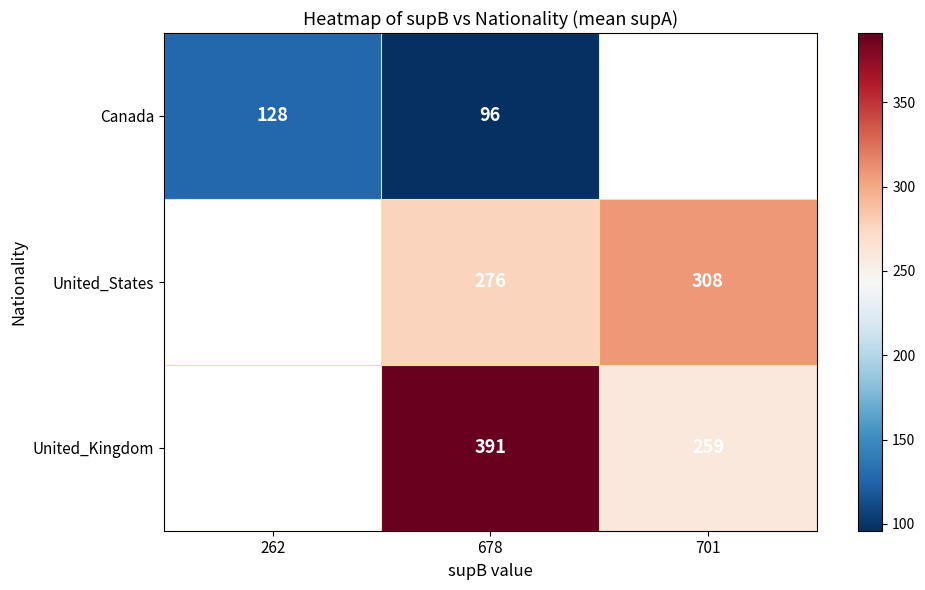

The Canada series shows 96 at 678. True or false?

True